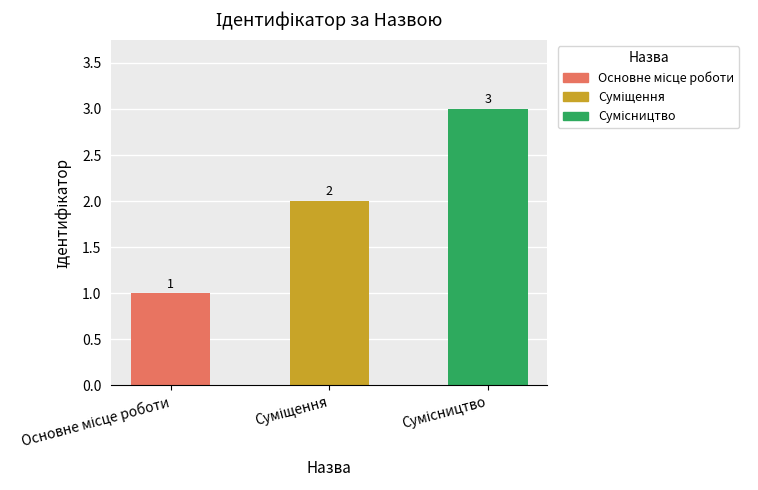

Reading right to left, list all the values displayed in this chart.

3	2	1